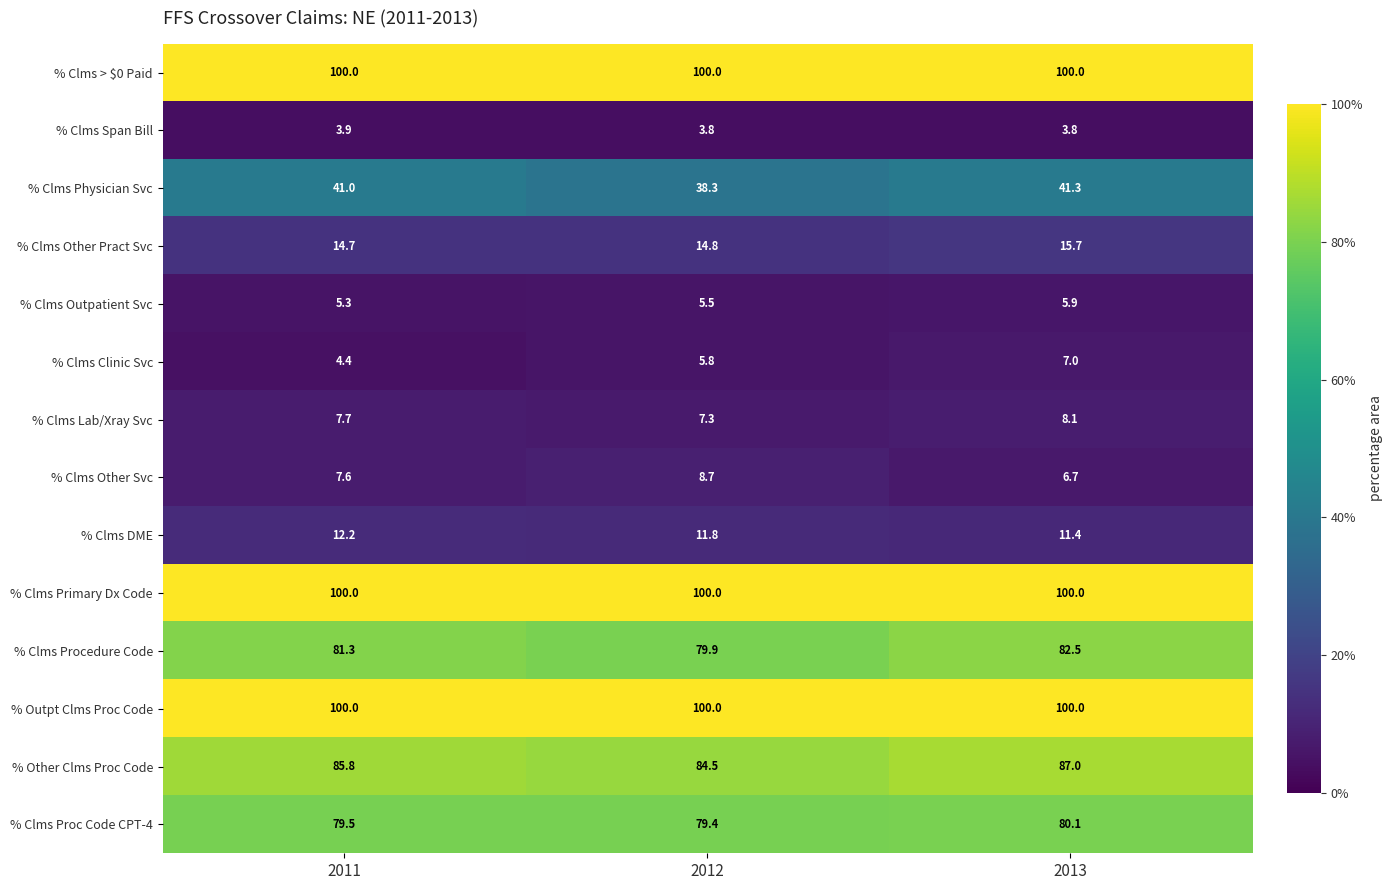

Is the value of % Outpt Clms Proc Code at 2013 greater than the value of % Clms Outpatient Svc at 2012?

Yes